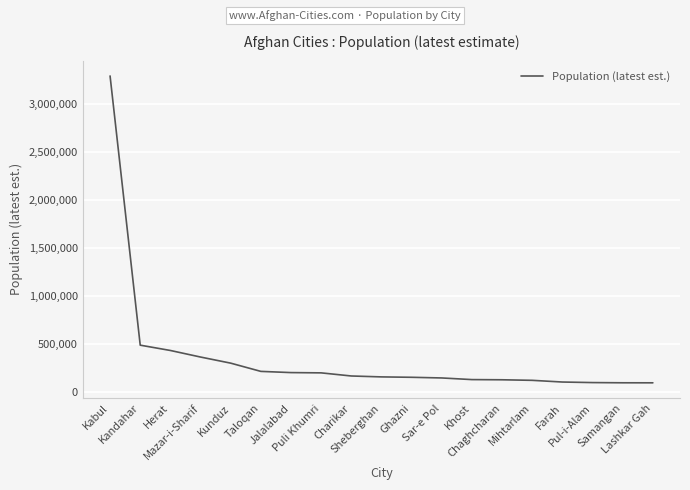

What is the greatest value displayed?

3289000